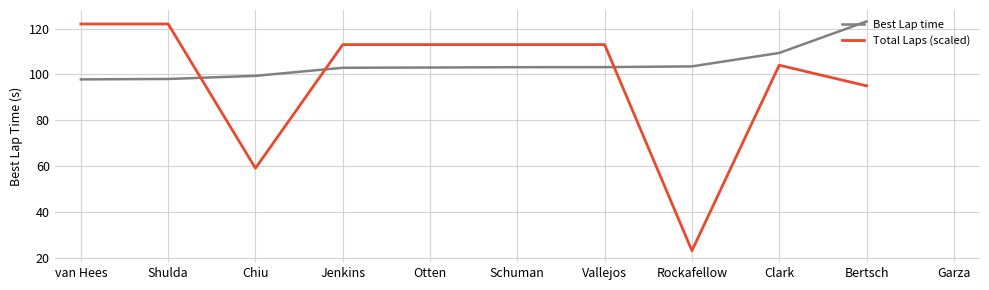

What position from the left is Otten?

5